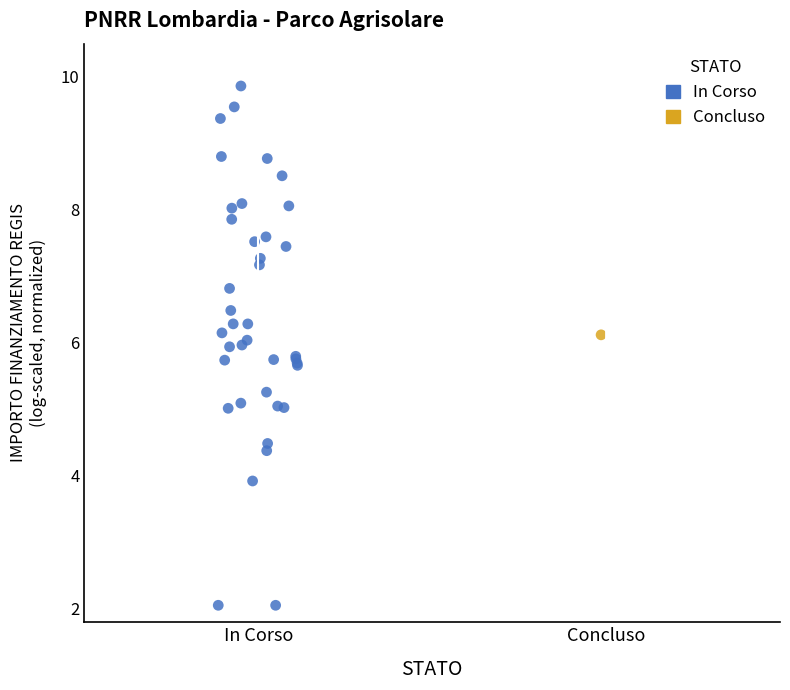

What are all the series names shown in the legend?

In Corso, Concluso